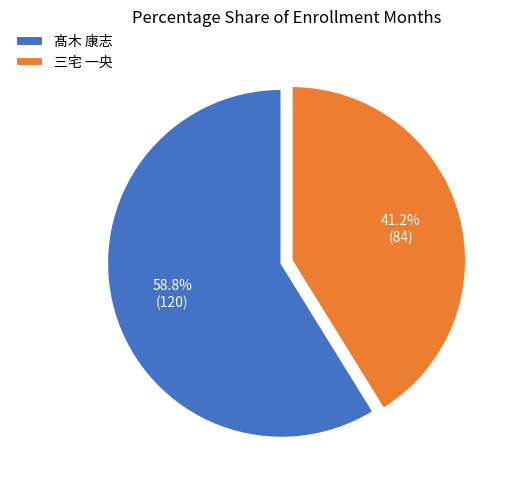

Approximately how many times larger is the value at 三宅 一央 compared to 髙木 康志?

0.7